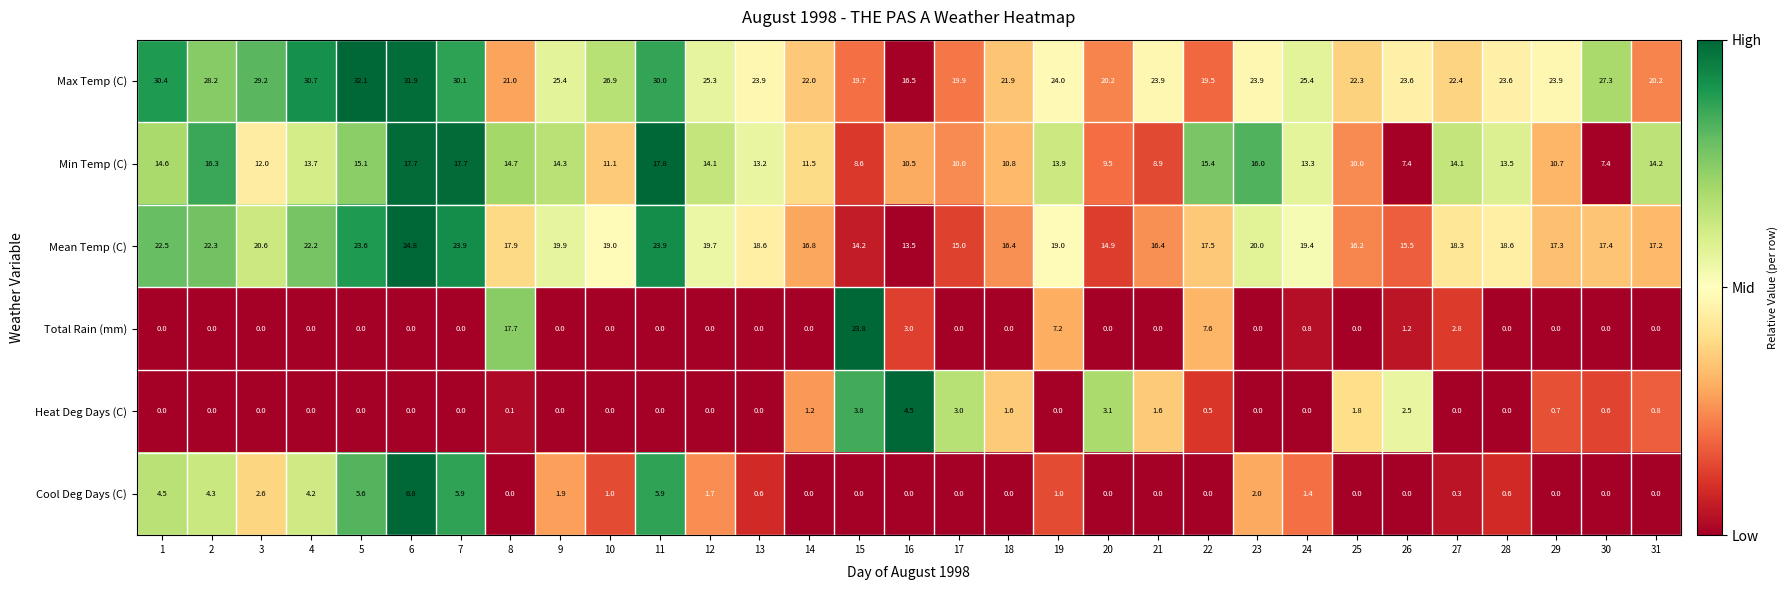

What is the highest value of the Max Temp (C) series?

32.1